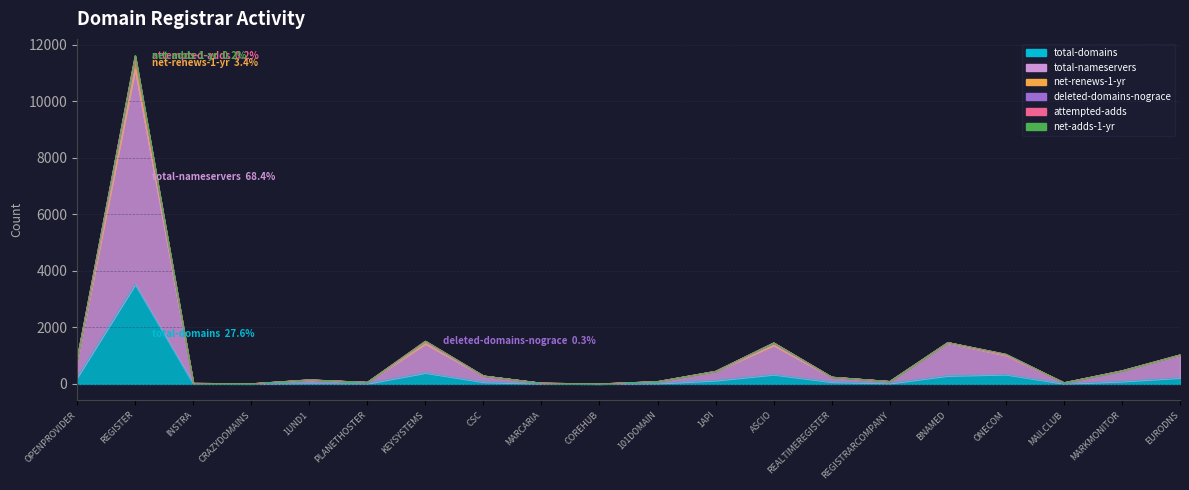

At how many categories does at least one series exceed 10770?

1